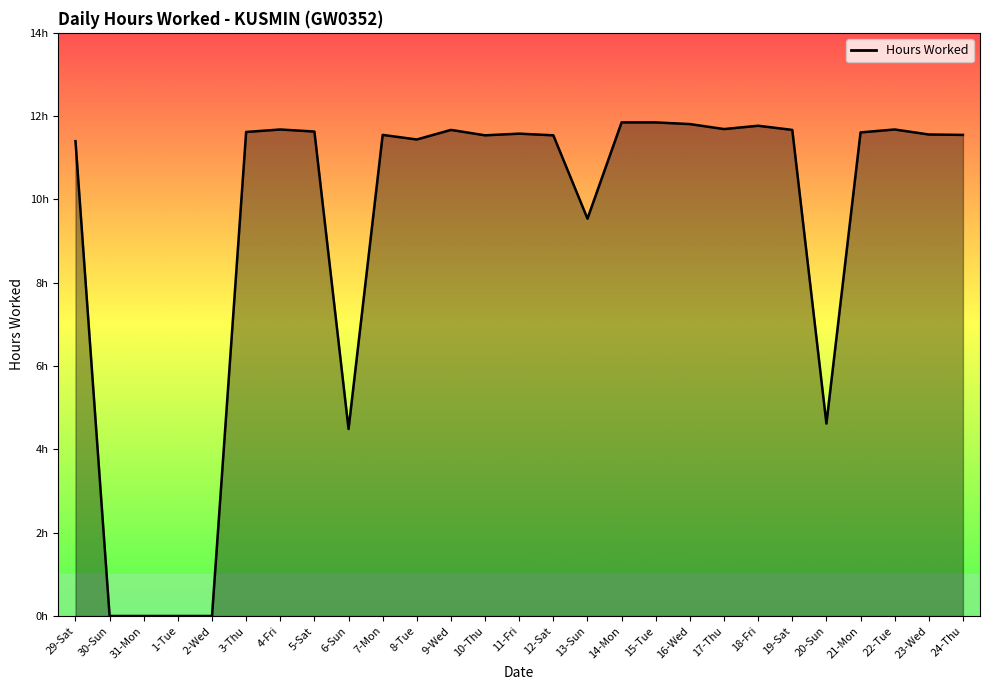

Reading left to right, extract all data points from this chart.

29-Sat=11.4	30-Sun=0.0	31-Mon=0.0	1-Tue=0.0	2-Wed=0.0	3-Thu=11.6	4-Fri=11.7	5-Sat=11.6	6-Sun=4.5	7-Mon=11.6	8-Tue=11.4	9-Wed=11.7	10-Thu=11.5	11-Fri=11.6	12-Sat=11.5	13-Sun=9.5	14-Mon=11.8	15-Tue=11.8	16-Wed=11.8	17-Thu=11.7	18-Fri=11.8	19-Sat=11.7	20-Sun=4.6	21-Mon=11.6	22-Tue=11.7	23-Wed=11.6	24-Thu=11.6